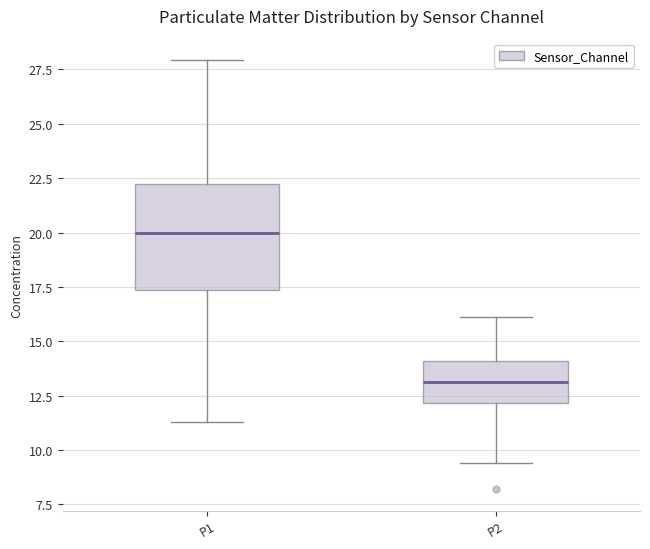

Where does the median line of the box for P2 sit on the y-axis? The values are not printed on the chart, so give them approximately, as read against the axis.

13.0